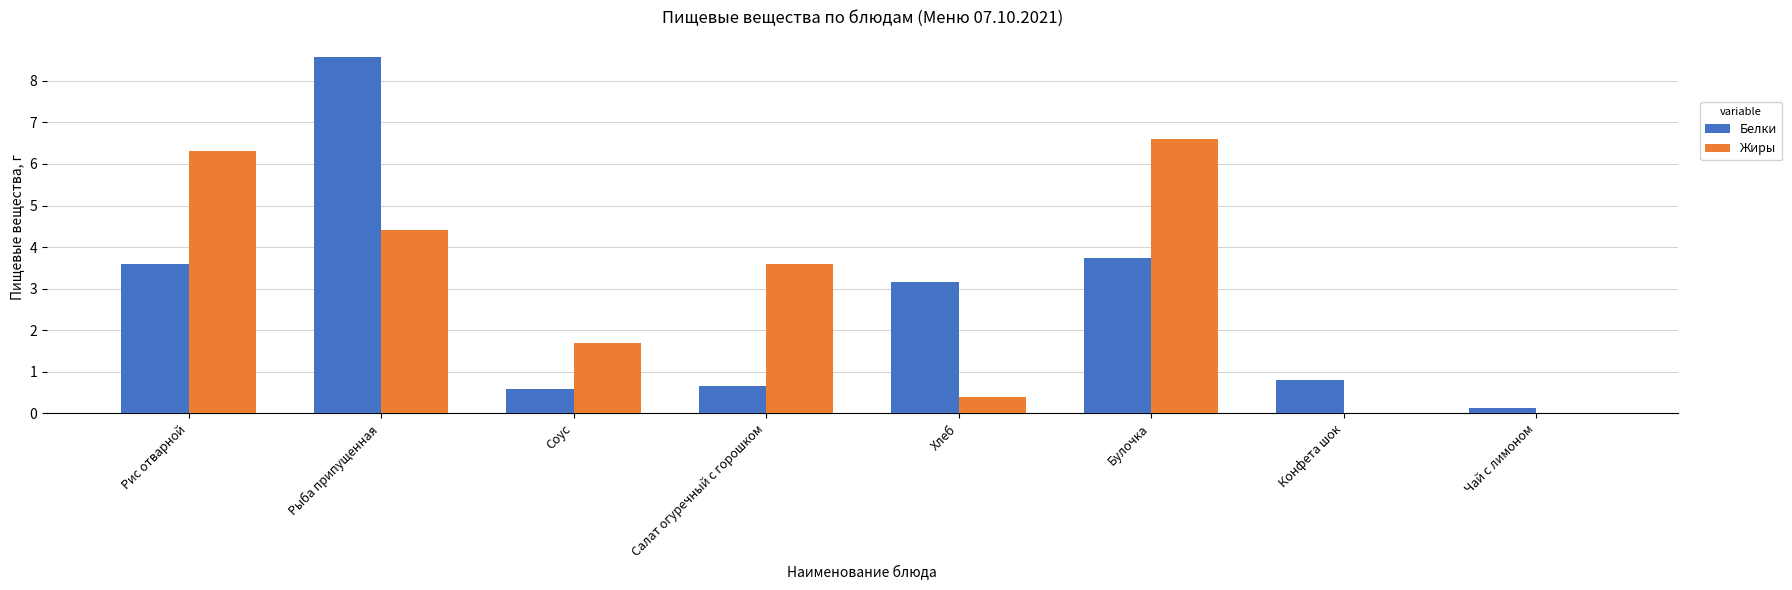

How many values in the Белки series exceed 3?

4